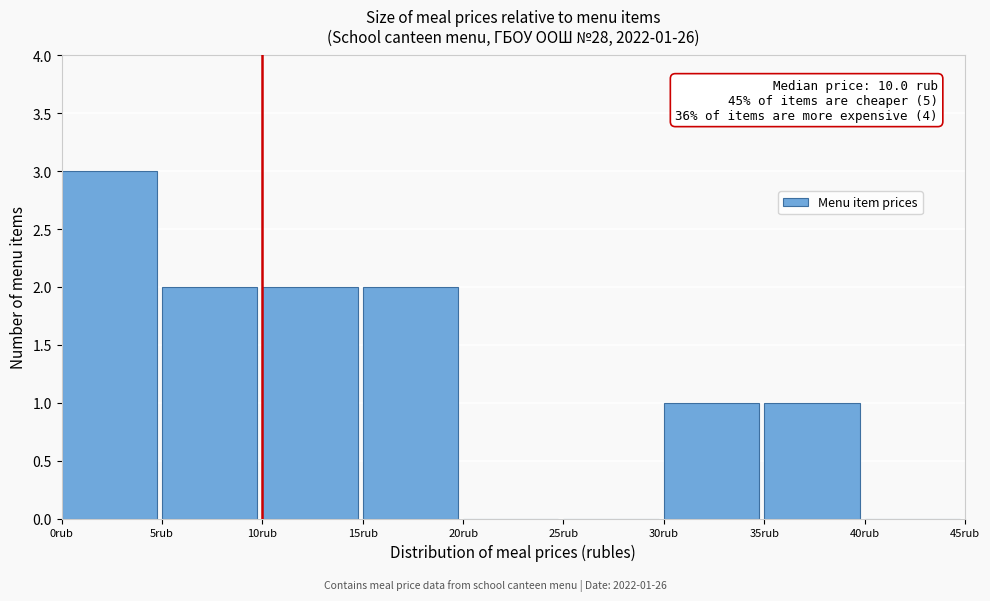

Over which range of the x-axis is the bar tallest?

0 to 5